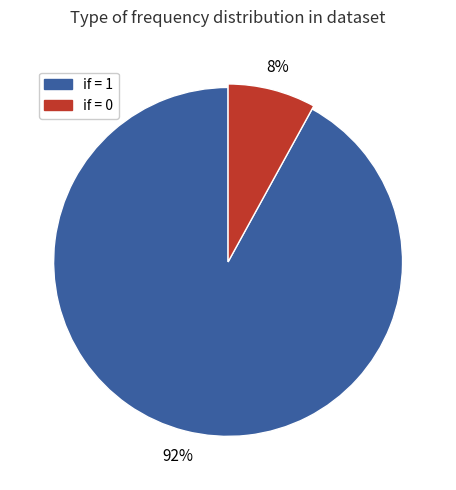

True or false: 11929 accounts for 1% of the total.

False